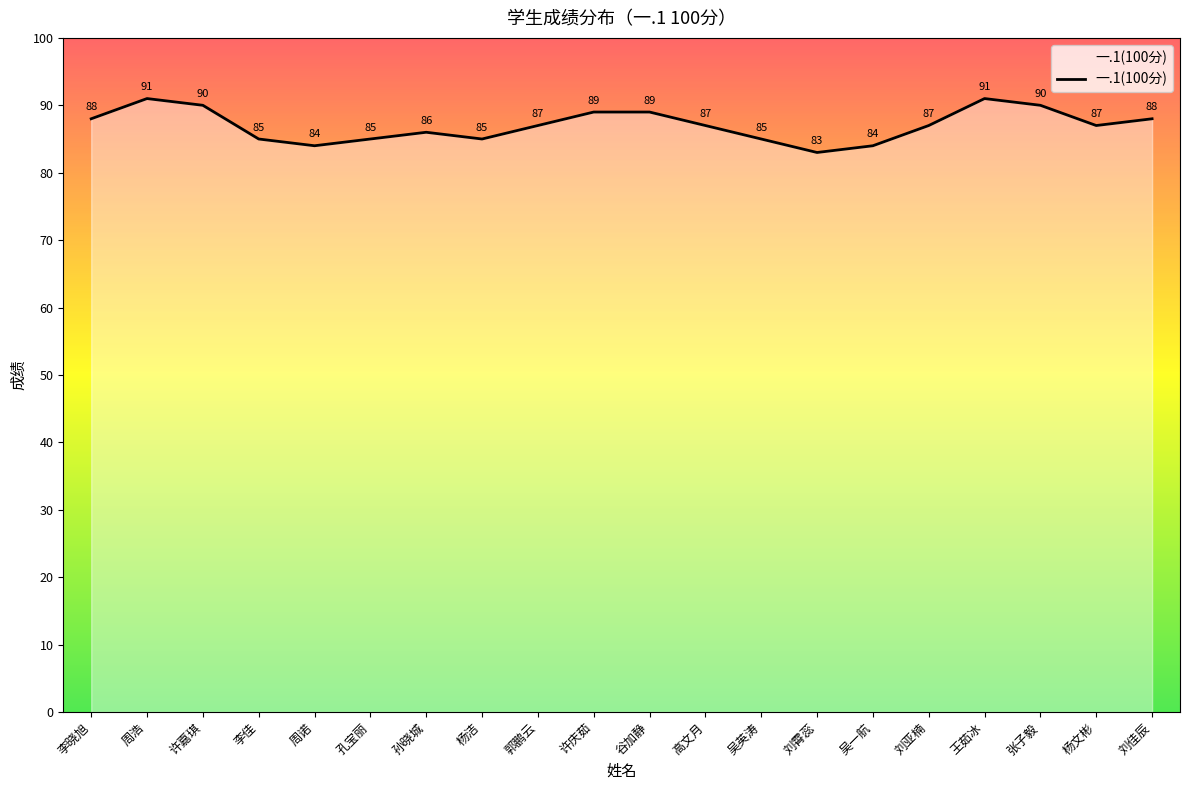

Between 刘霄蕊 and 吴英涛, which is larger?

吴英涛